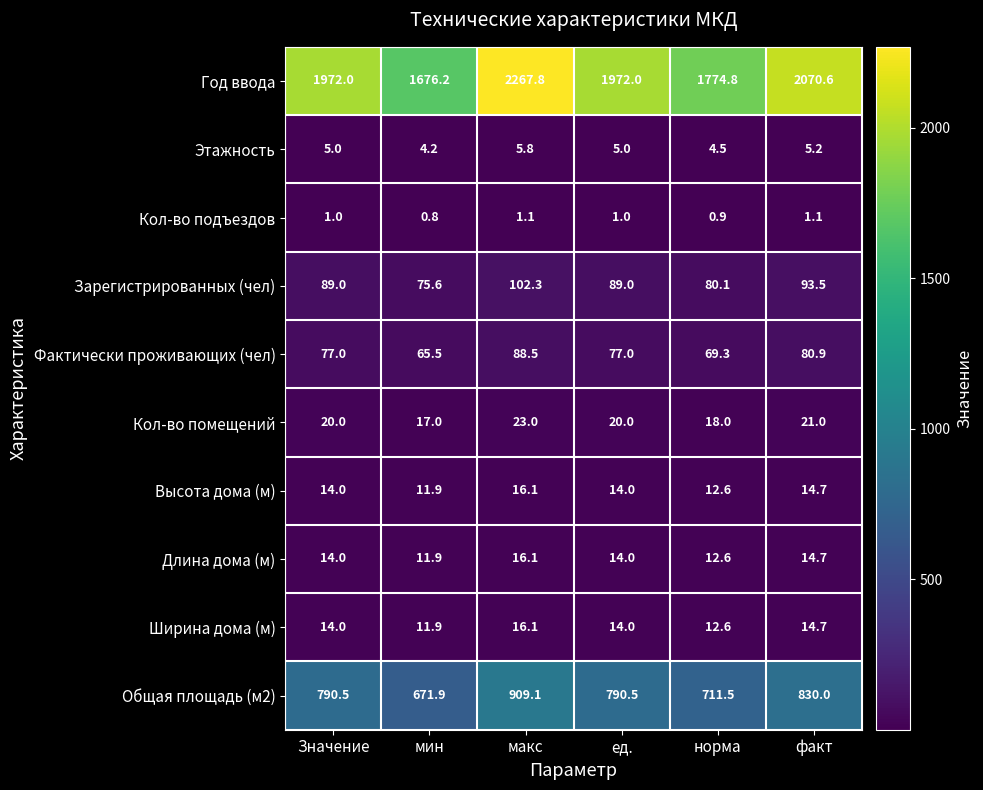

The value of Общая площадь (м2) at факт is 830.0. True or false?

True